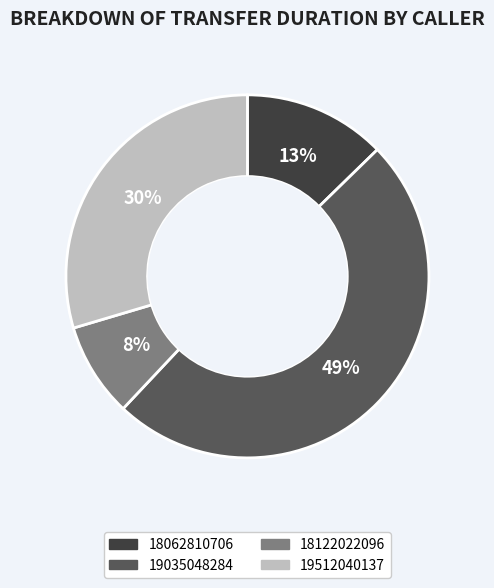

How many segments does this pie chart have?

4